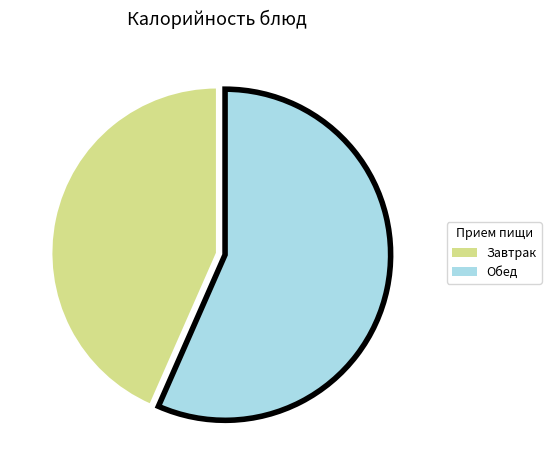

The Завтрак slice represents 35% of the pie. True or false?

False